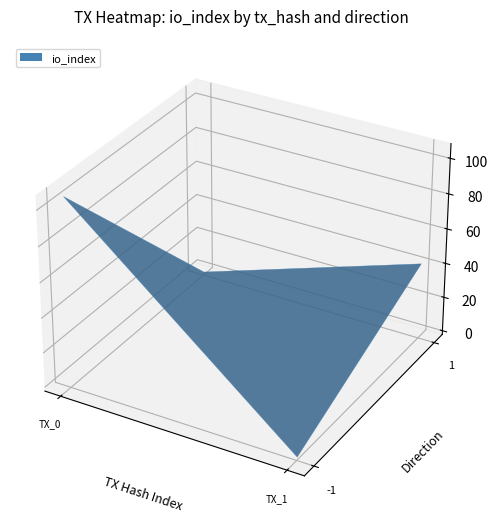

Which has a higher value, io_index or direction?

io_index